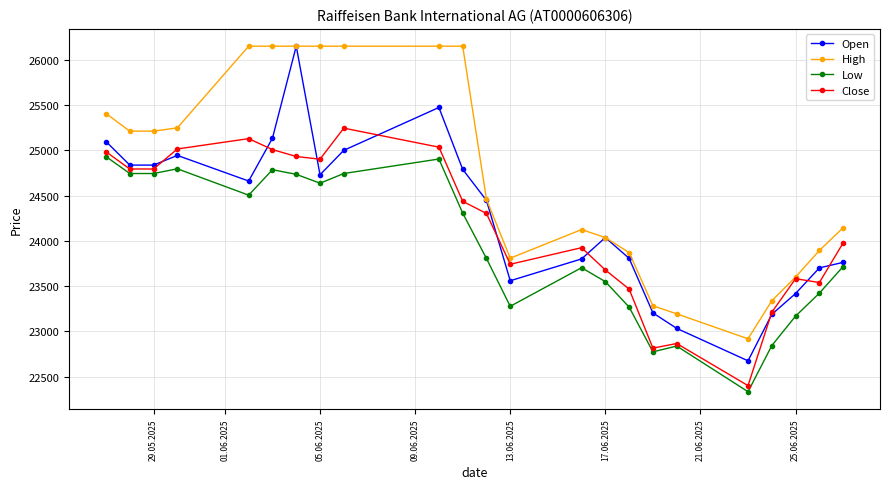

Which series has the widest spread of values?

Open